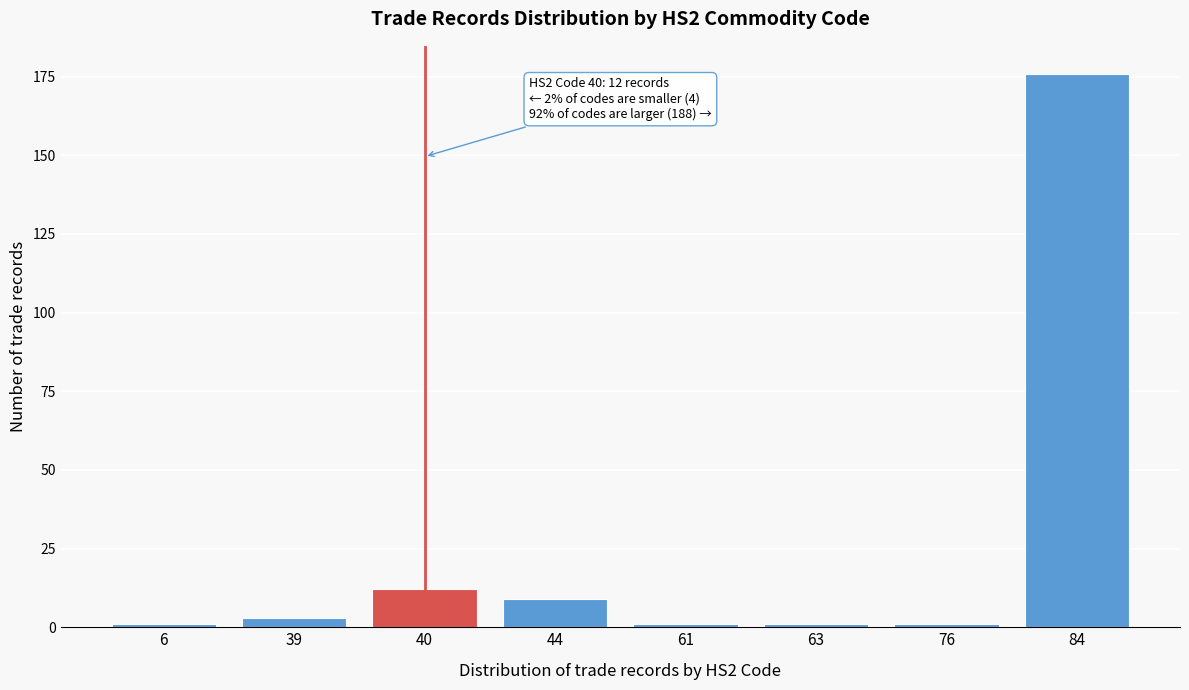

Reading left to right, list all the values displayed in this chart.

1	3	12	9	1	1	1	176